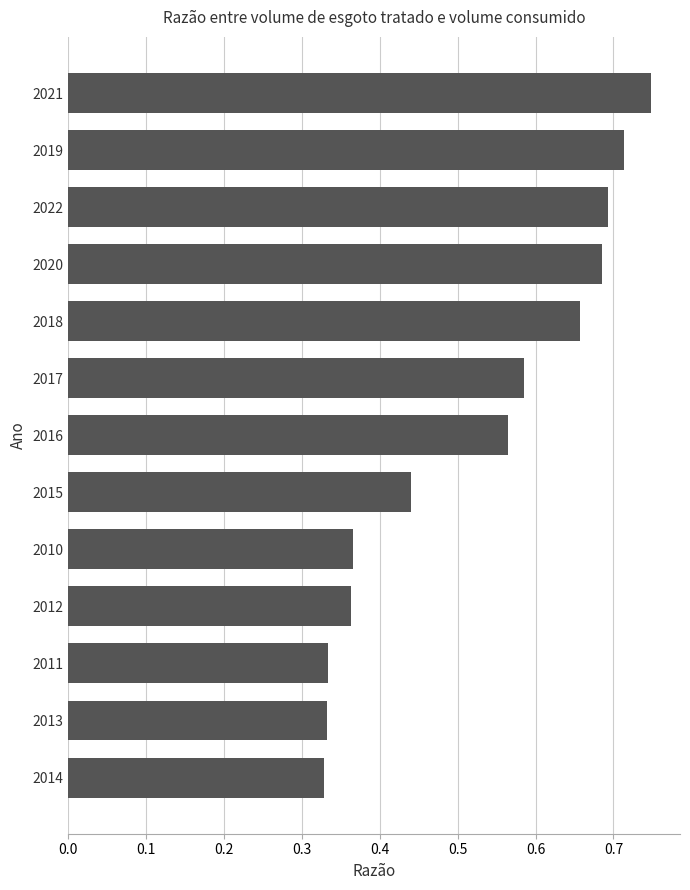

How many bars are there in total?

13